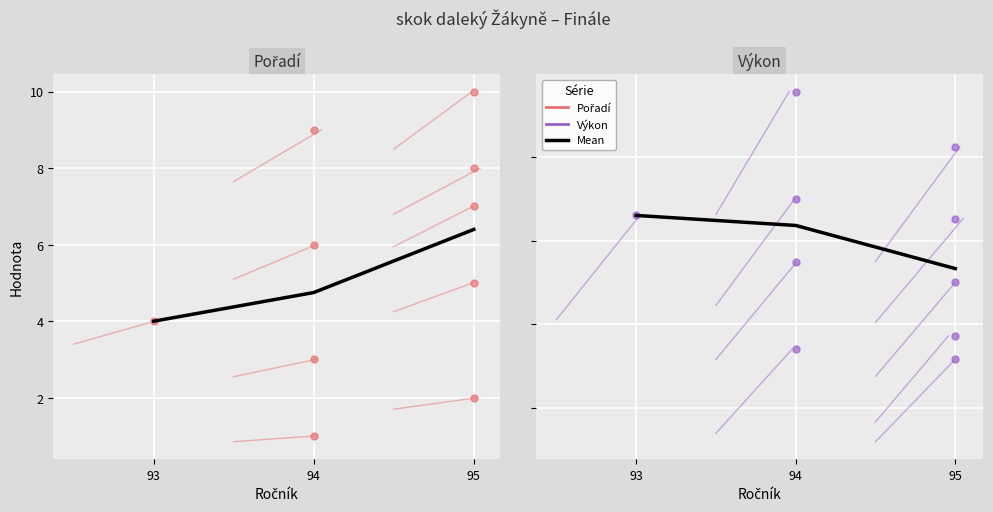

Rank the categories by Mean Výkon value from highest to lowest.

93, 94, 95